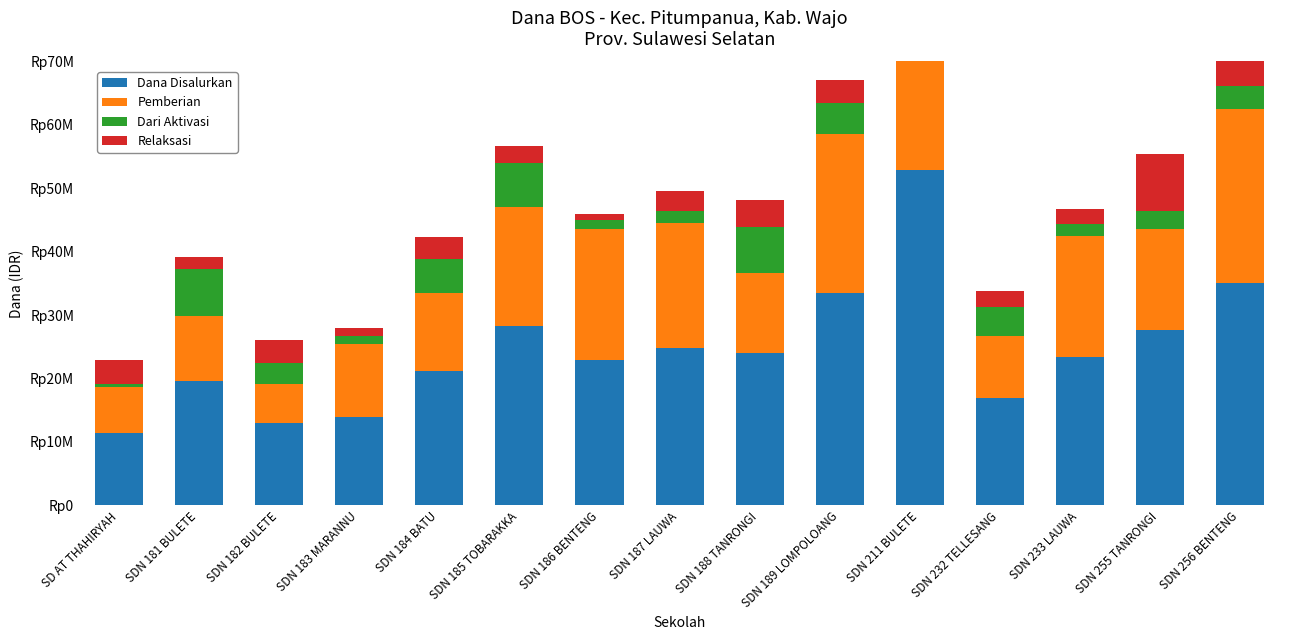

What is the smallest value displayed?

450000